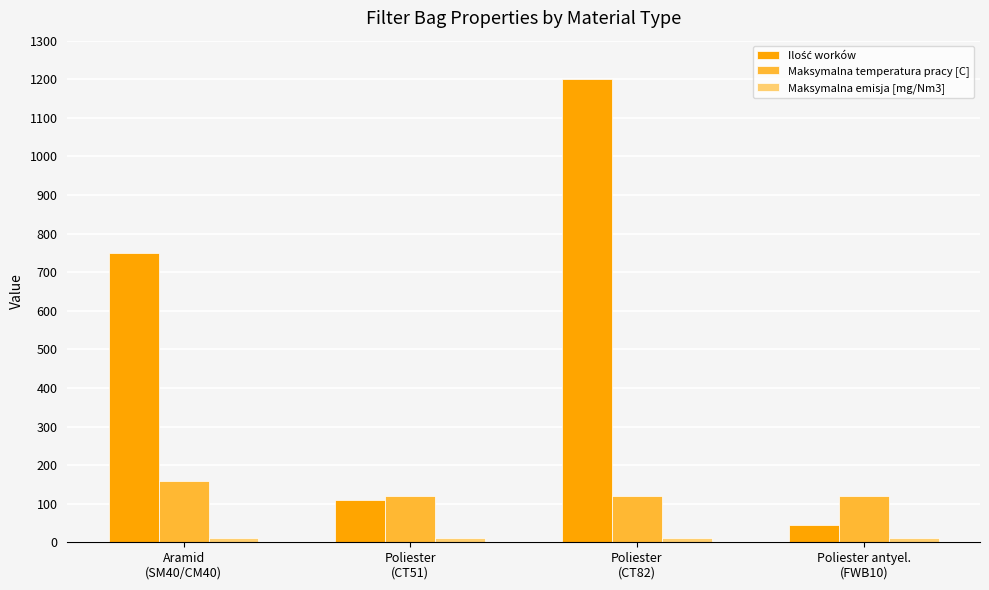

What is the difference between the maximum and minimum values in the Maksymalna temperatura pracy [C] series?

40